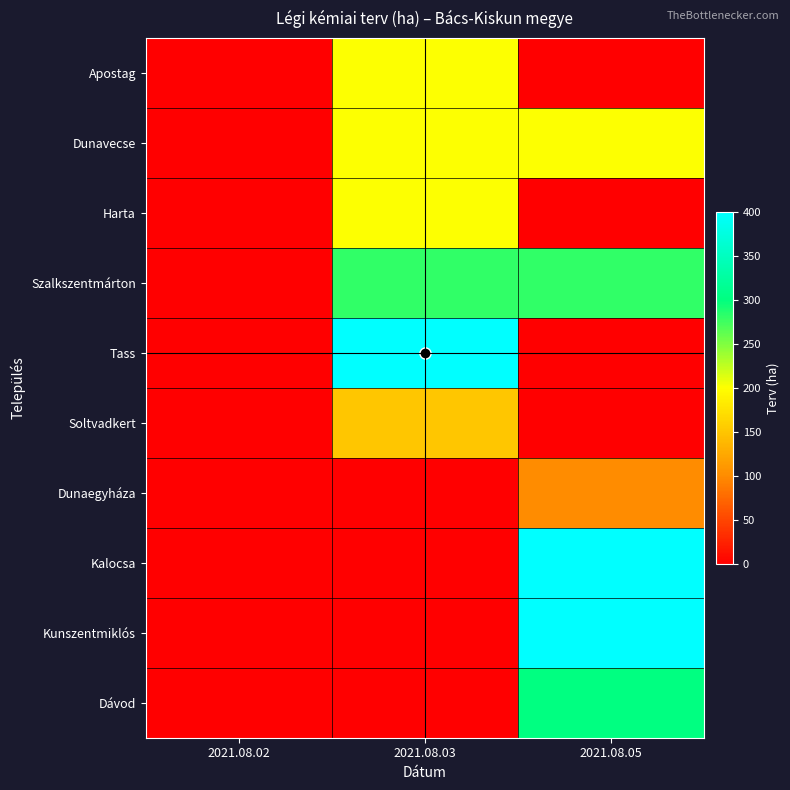

Reading left to right, list all the values displayed in this chart.

Apostag: 2021.08.02=0	2021.08.03=200	2021.08.05=0
Dunavecse: 2021.08.02=0	2021.08.03=200	2021.08.05=200
Harta: 2021.08.02=0	2021.08.03=200	2021.08.05=0
Szalkszentmárton: 2021.08.02=0	2021.08.03=280	2021.08.05=280
Tass: 2021.08.02=0	2021.08.03=400	2021.08.05=0
Soltvadkert: 2021.08.02=0	2021.08.03=150	2021.08.05=0
Dunaegyháza: 2021.08.02=0	2021.08.03=0	2021.08.05=100
Kalocsa: 2021.08.02=0	2021.08.03=0	2021.08.05=400
Kunszentmiklós: 2021.08.02=0	2021.08.03=0	2021.08.05=400
Dávod: 2021.08.02=0	2021.08.03=0	2021.08.05=300